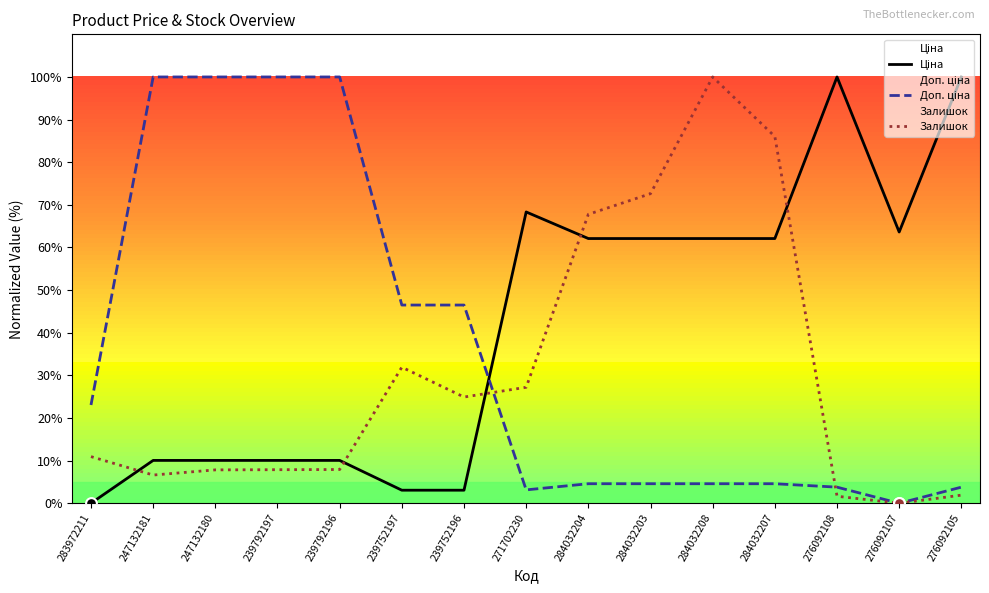

What is the total value across all series at 276092108?

105.4